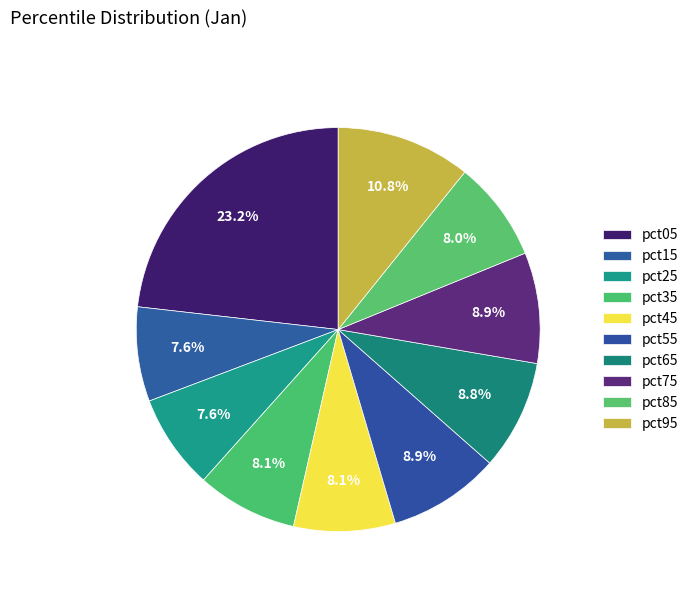

Is it true that pct65 is 1% of the pie?

False